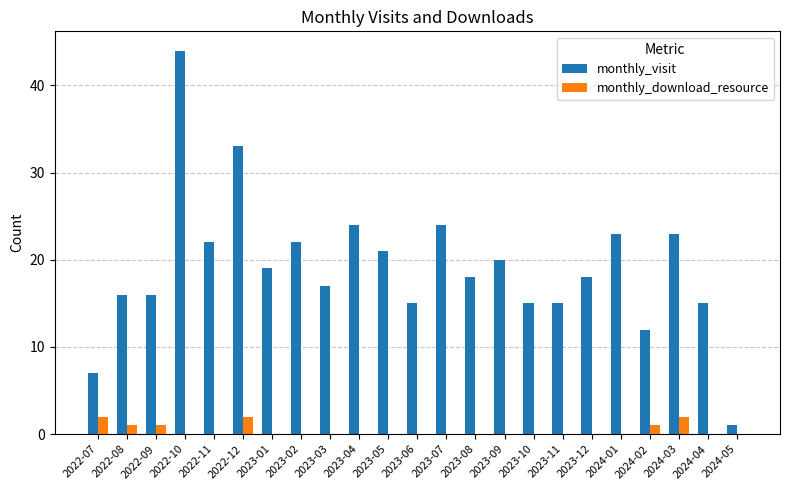

Does the chart contain stacked bars?

No